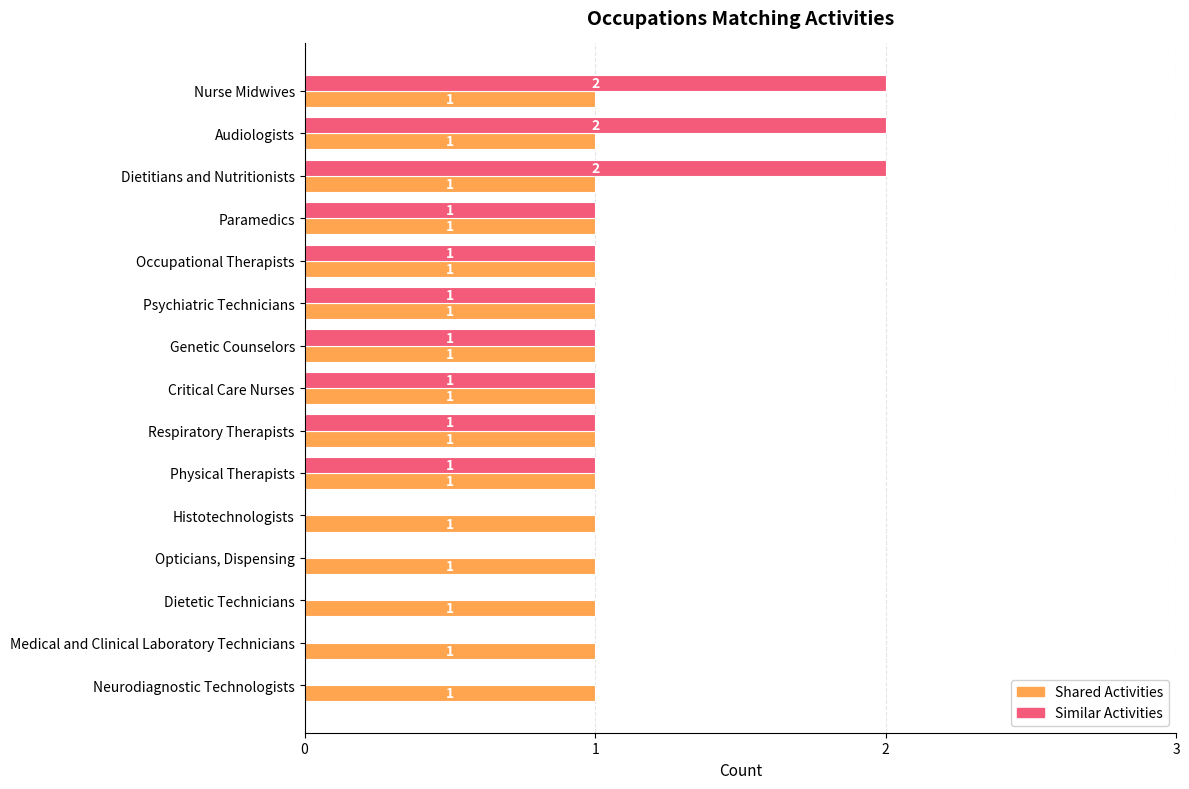

What is the sum of all Shared Activities values?

15